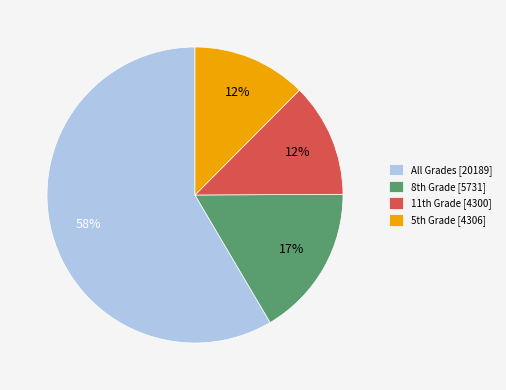

To the nearest percent, what is the average slice percentage?

25%